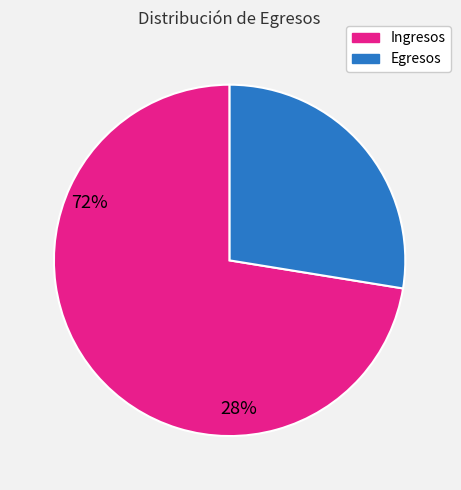

Is it true that Egresos is 28% of the pie?

True